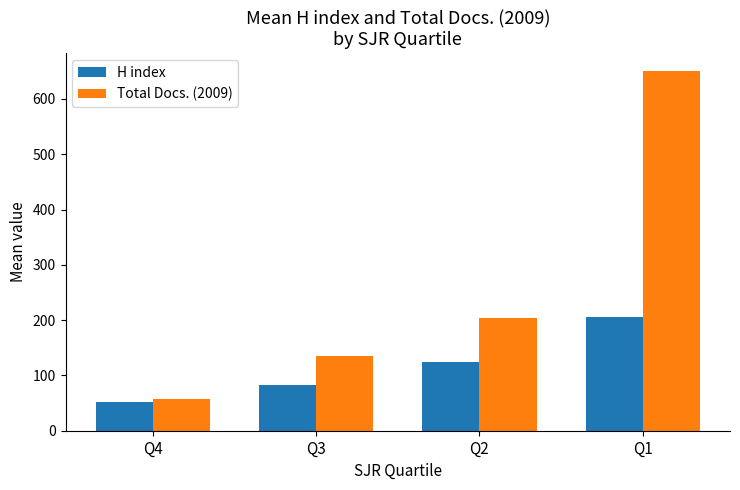

What value does the Total Docs. (2009) series have at Q2?

203.8